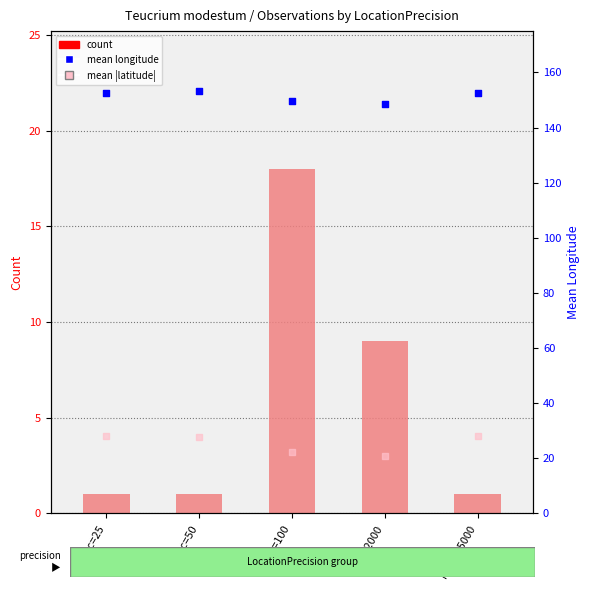

What is the total value across all series at Prec=25?

181.7